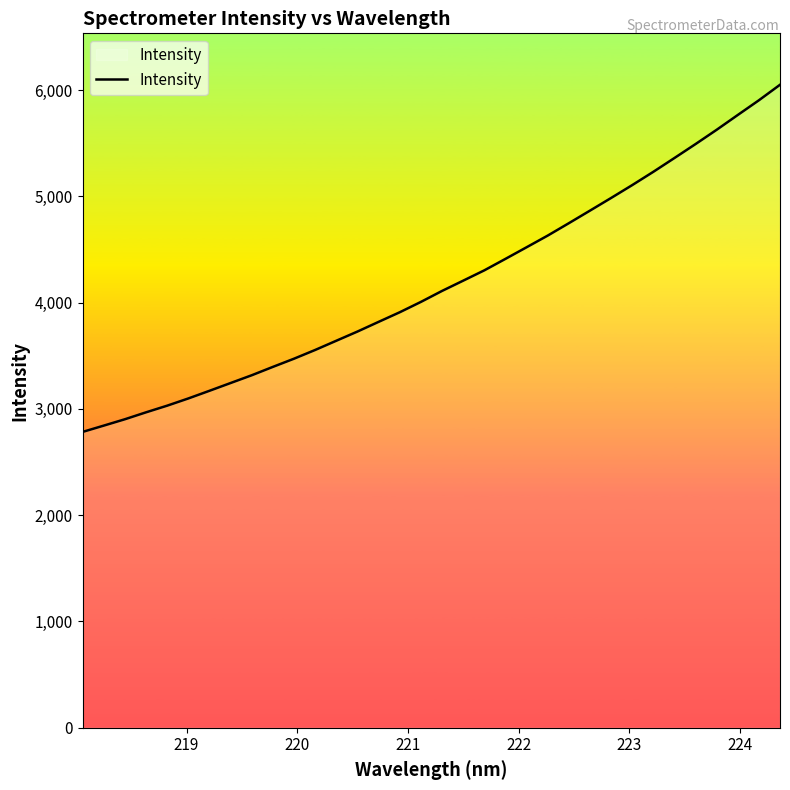

What is the greatest value displayed?

6050.0